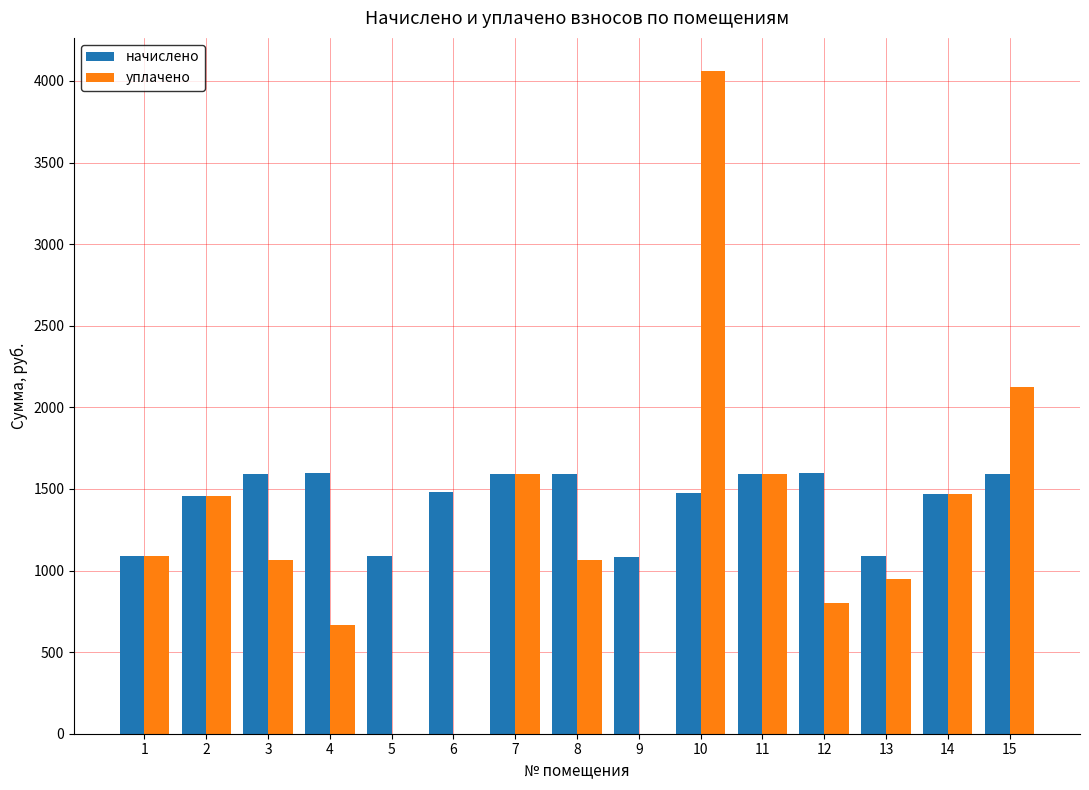

Where does the начислено series first go above 1481?

3